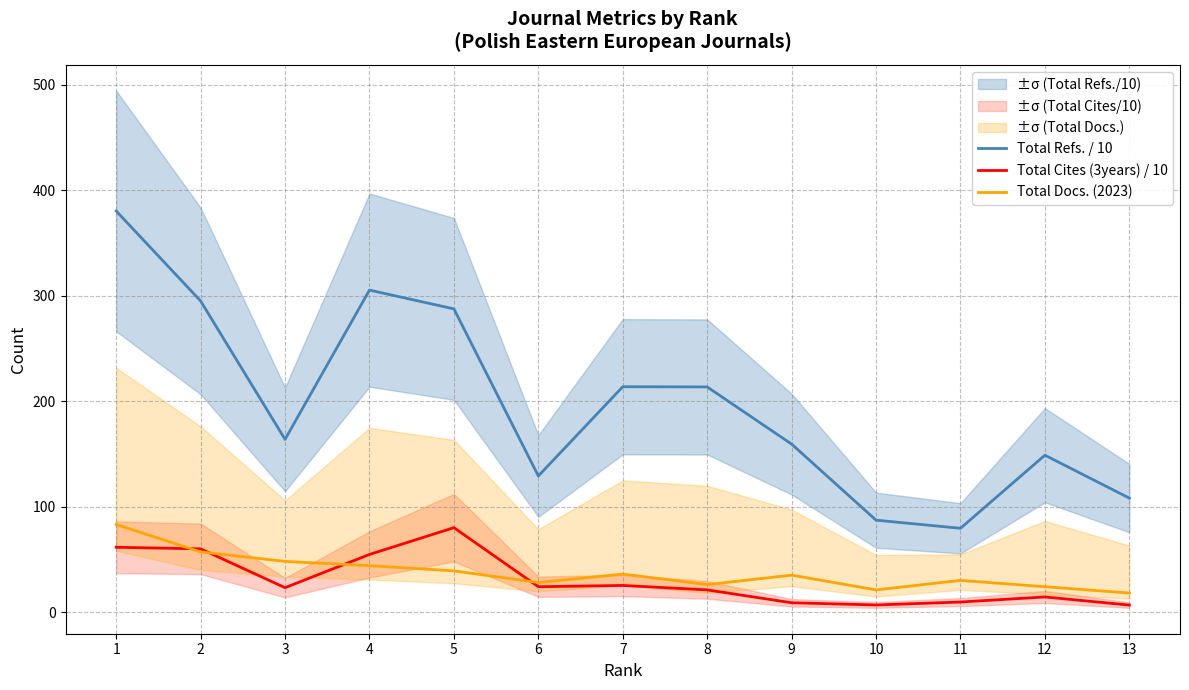

How many data points in Total Cites (3years) / 10 are less than 23?

6